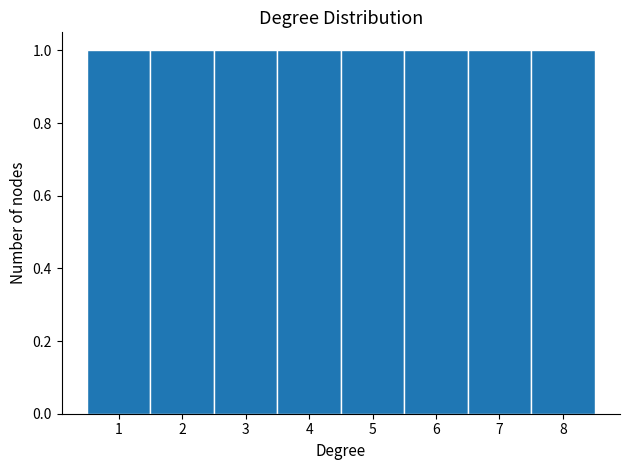

Reading left to right, transcribe this chart: for each bar, give the range it covers on the x-axis and its height. The values are not printed on the chart, so give them approximately, as read against the axis.

0.5 to 1.5: 1
1.5 to 2.5: 1
2.5 to 3.5: 1
3.5 to 4.5: 1
4.5 to 5.5: 1
5.5 to 6.5: 1
6.5 to 7.5: 1
7.5 to 8.5: 1